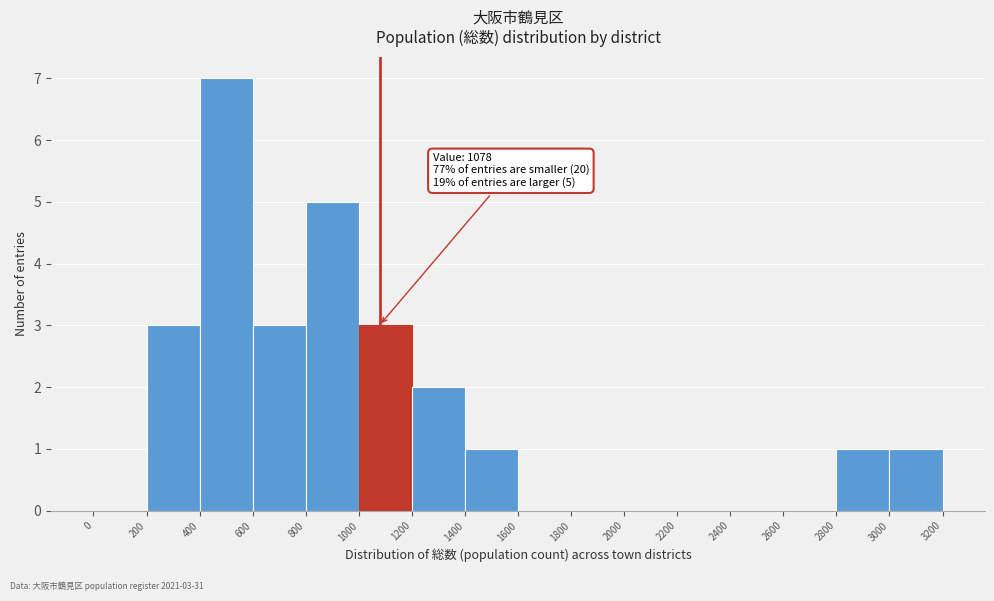

Over which range of the x-axis is the bar tallest?

400 to 600